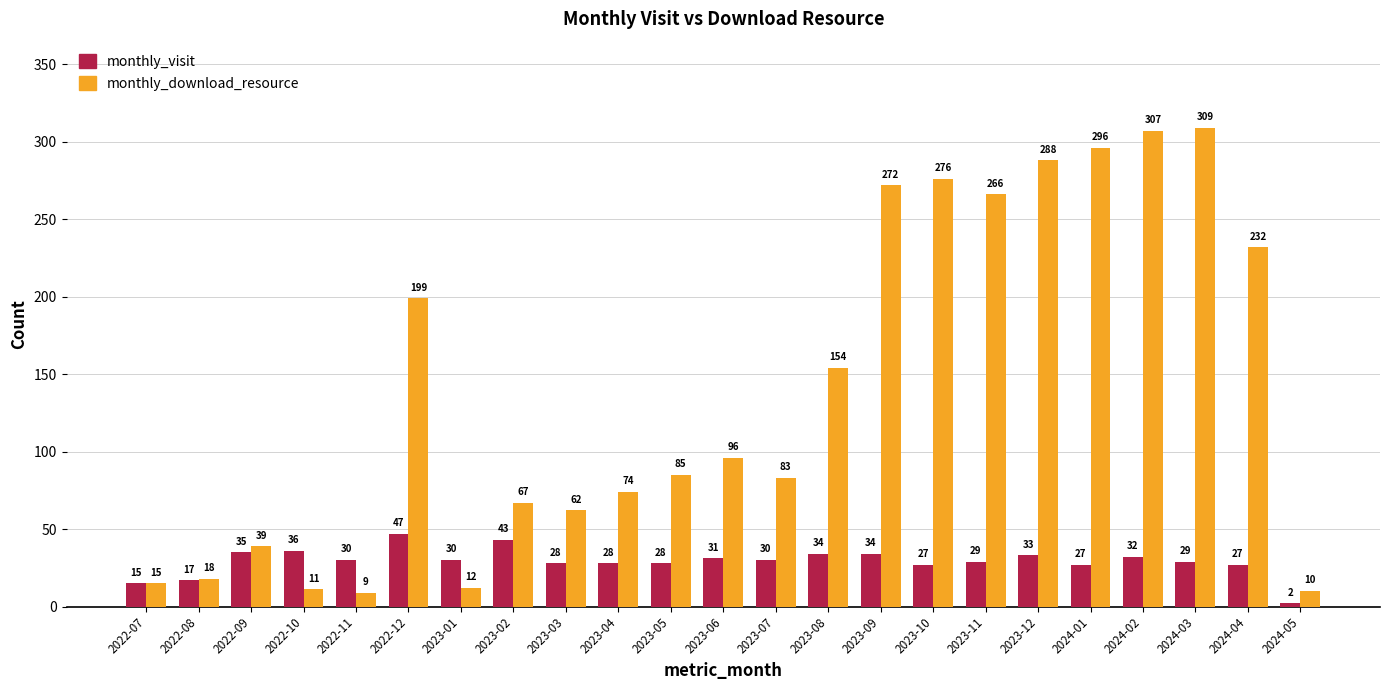

Which category has the highest value in the monthly_download_resource series?

2024-03